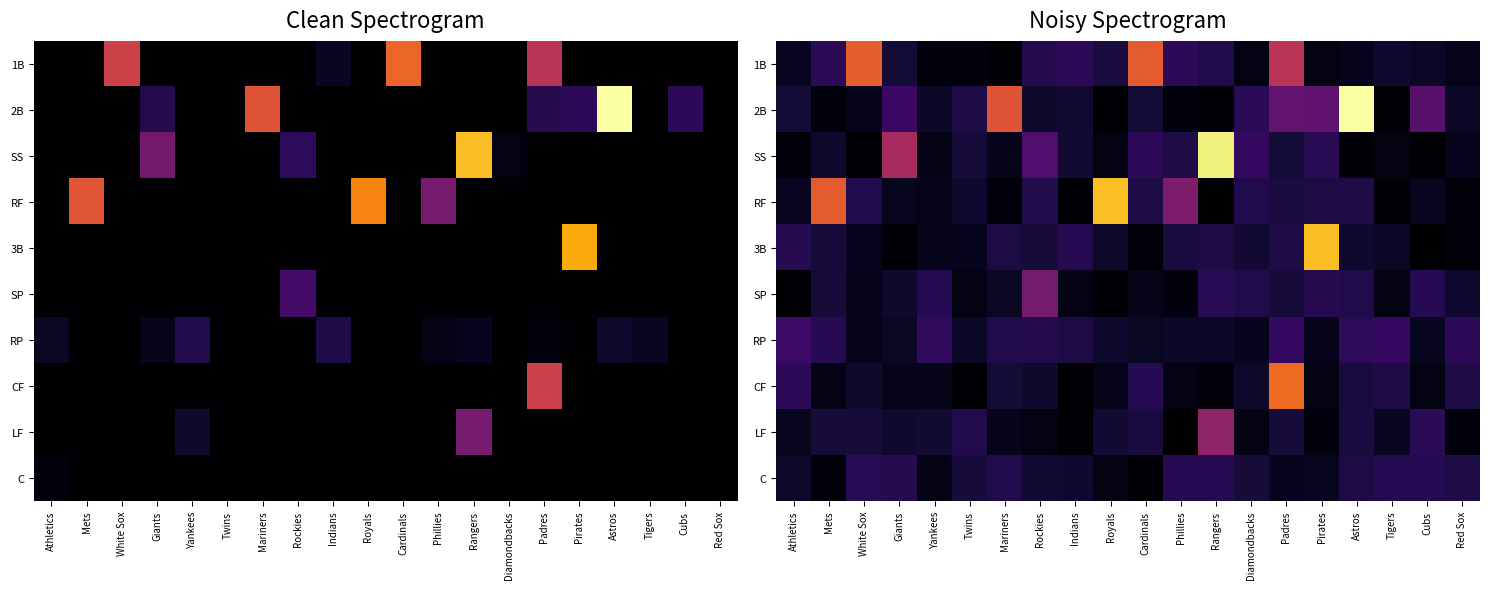

At which category is the sum across all series the highest?

Padres